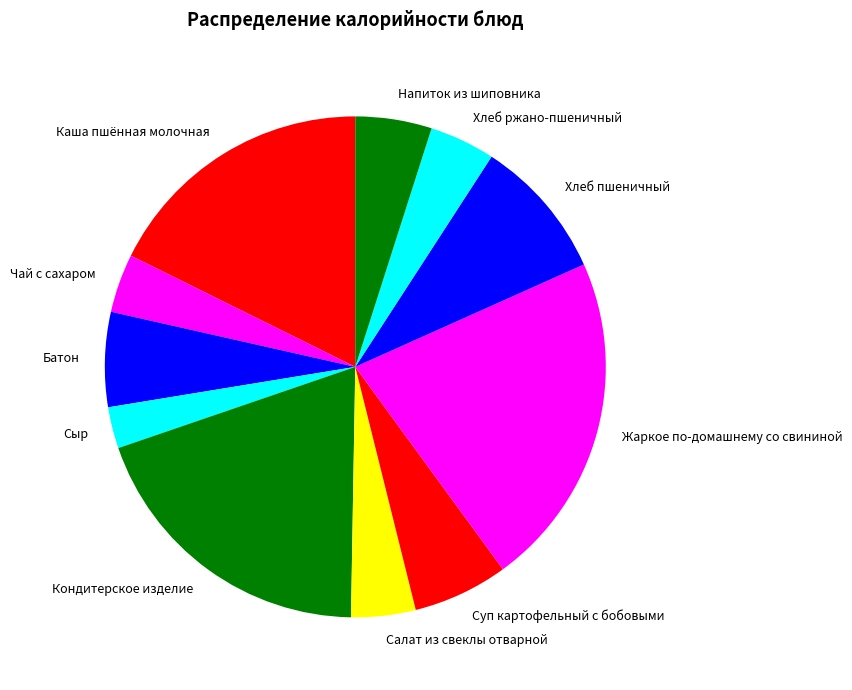

Combined, do Сыр and Суп картофельный с бобовыми account for over 50%?

No